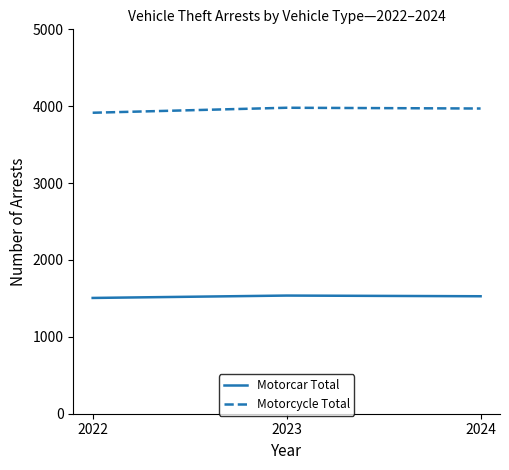

At which label does Motorcar Total first exceed 1528?

2023